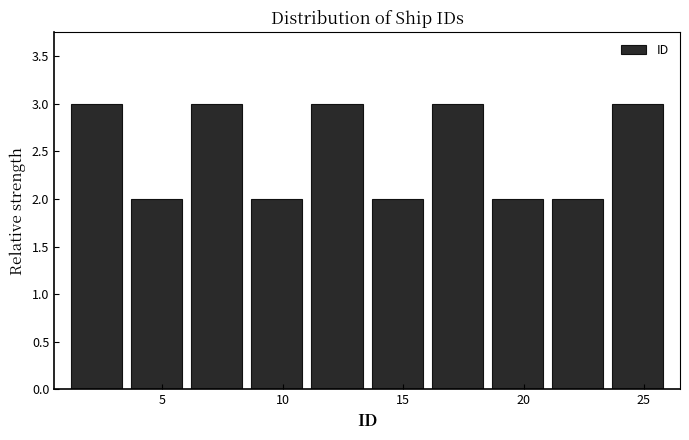

Reading left to right, list every bar in this chart as the range it spans on the x-axis followed by its height. The values are not printed on the chart, so give them approximately, as read against the axis.

1.0 to 3.5: 3
3.5 to 6.0: 2
6.0 to 8.5: 3
8.5 to 11.0: 2
11.0 to 13.5: 3
13.5 to 16.0: 2
16.0 to 18.5: 3
18.5 to 21.0: 2
21.0 to 23.5: 2
23.5 to 26.0: 3